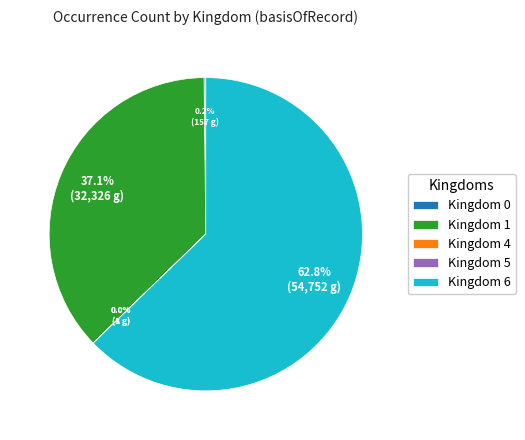

What is the largest slice in the pie chart?

Kingdom 6